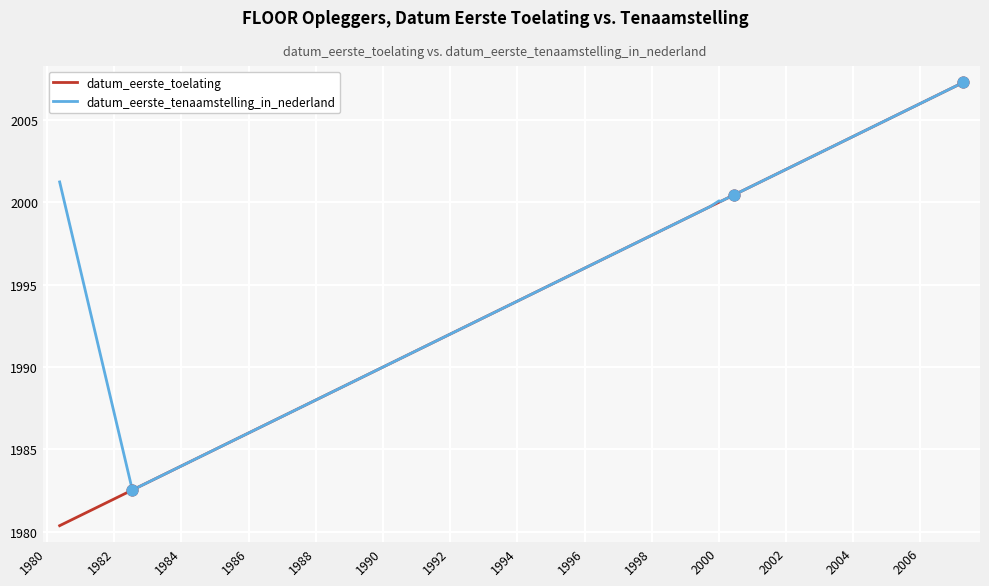

Which series has the largest total across all categories?

datum_eerste_tenaamstelling_in_nederland